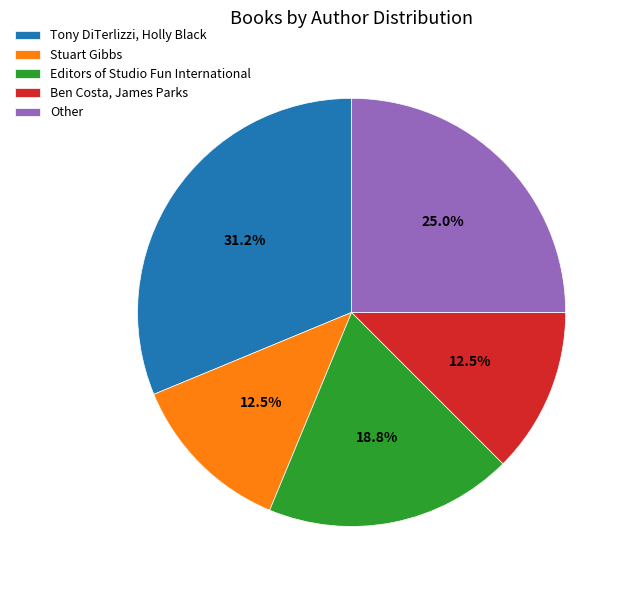

What percentage is NOT represented by Tony DiTerlizzi, Holly Black?

68.8%